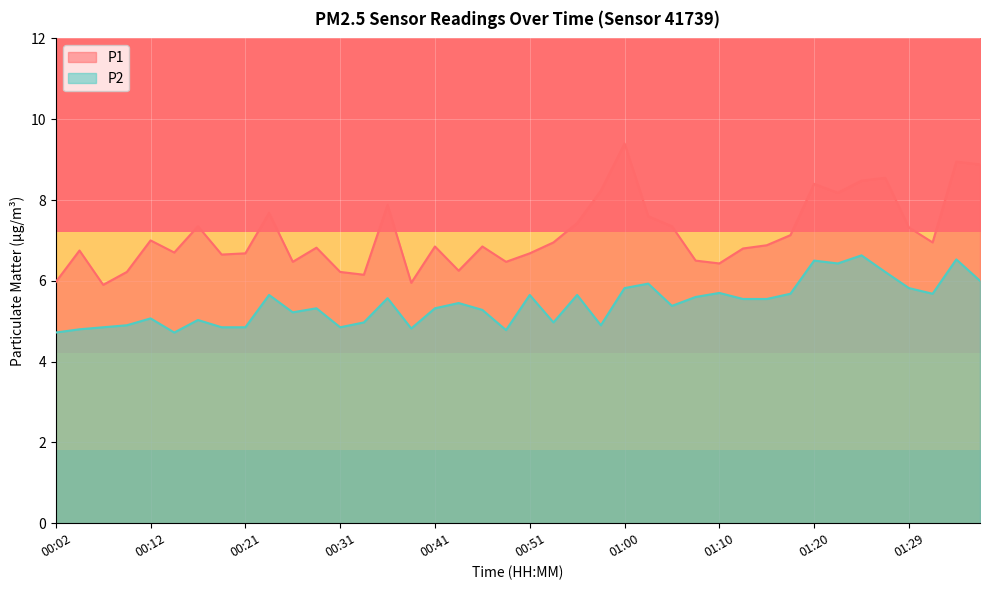

What is the label of the 13th point from the left?

00:31